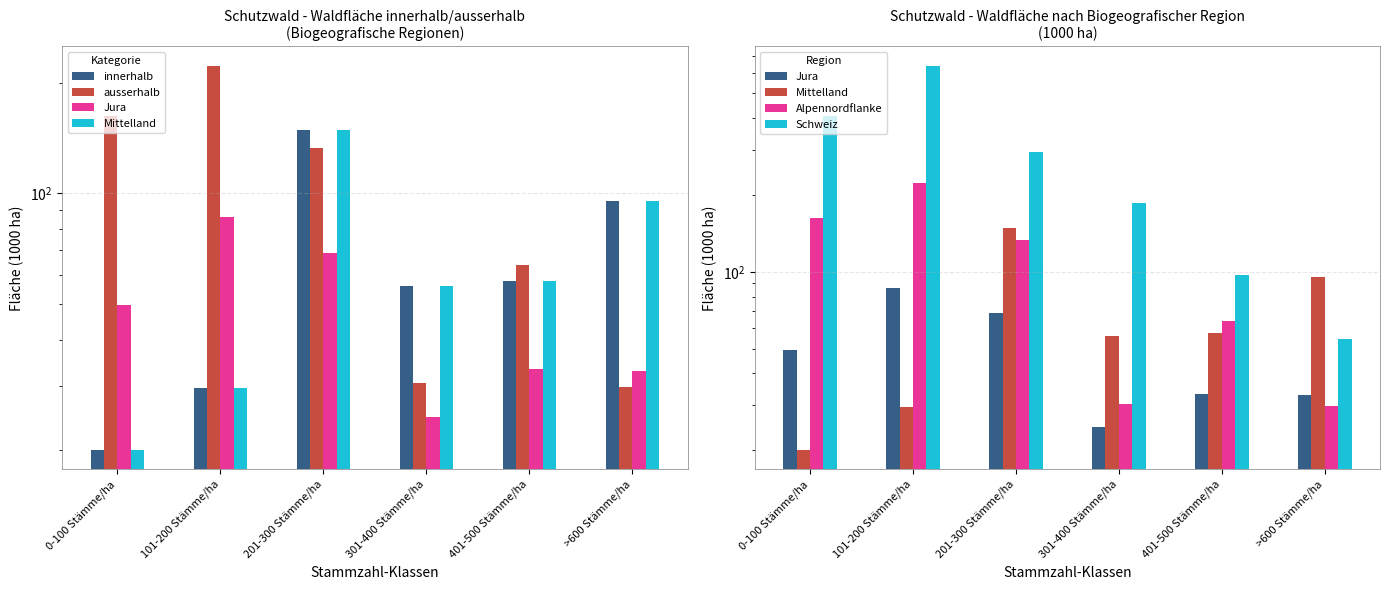

What are all the series names shown in the legend?

innerhalb, ausserhalb, Jura, Mittelland, Alpennordflanke, Schweiz